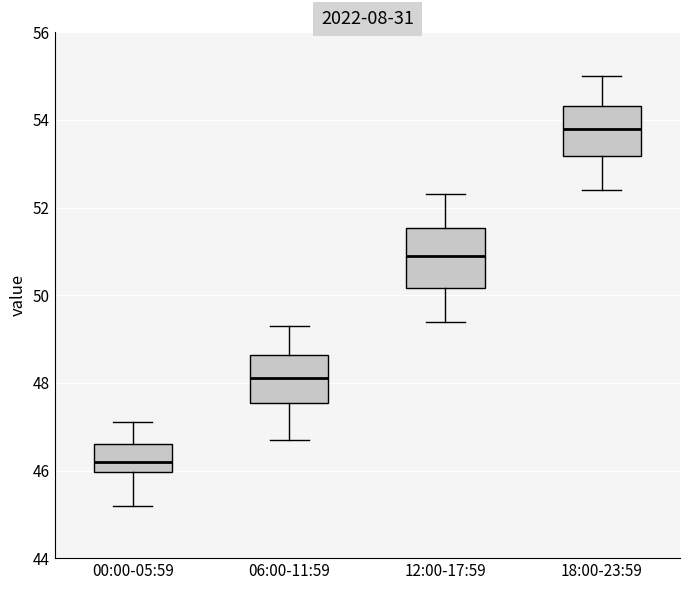

Reading left to right, read every box against the y-axis: the position of its median line, the range the box covers, and the ends of its whiskers. The values are not printed on the chart, so give them approximately, as read against the axis.

00:00-05:59: median 46.2, box 46.0 to 46.6, whiskers 45.2 to 47.2
06:00-11:59: median 48.2, box 47.6 to 48.6, whiskers 46.8 to 49.4
12:00-17:59: median 51.0, box 50.2 to 51.6, whiskers 49.4 to 52.4
18:00-23:59: median 53.8, box 53.2 to 54.4, whiskers 52.4 to 55.0